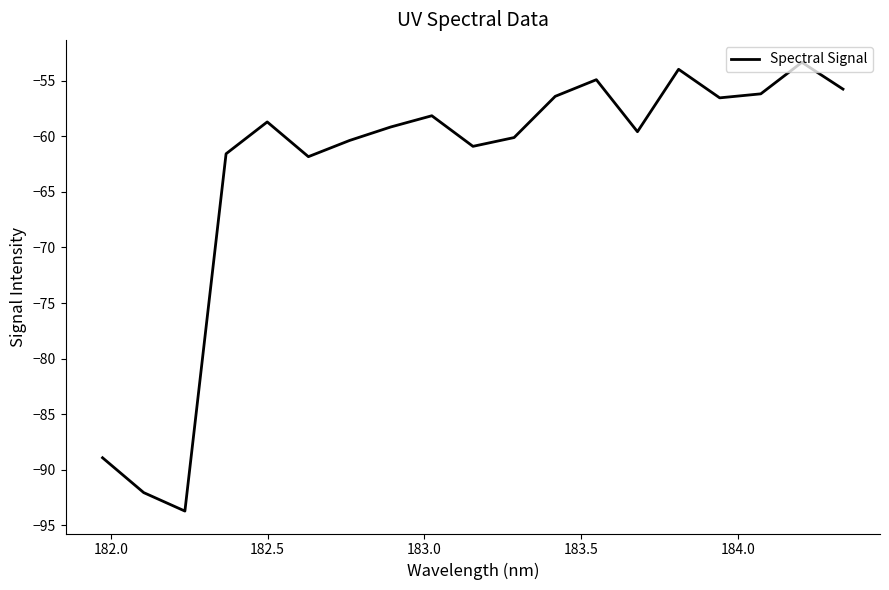

What is the difference between the maximum and minimum values?

40.4